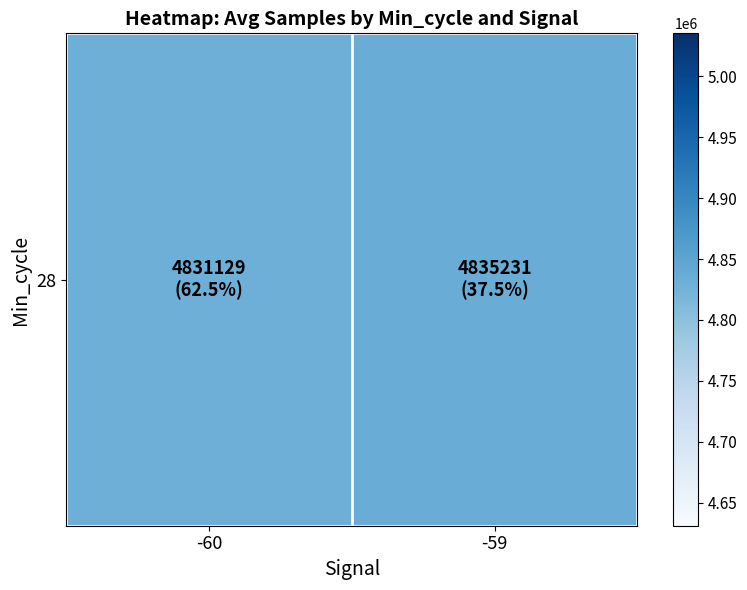

Reading left to right, transcribe all the data shown in this chart.

-60=4831128.7	-59=4835231.3